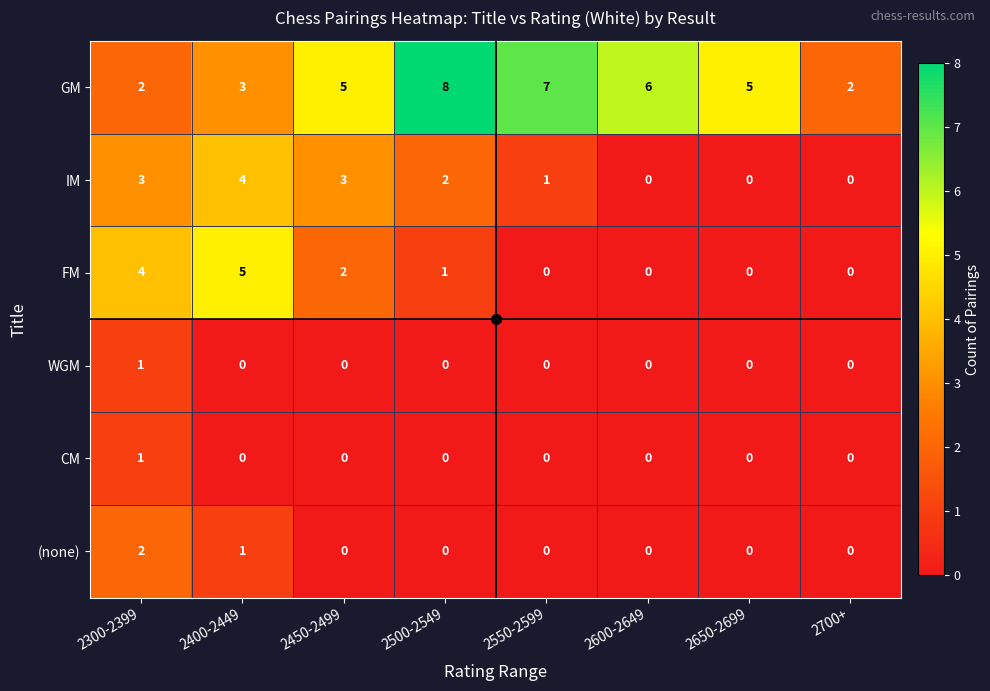

How many GM values are between 3 and 7?

5